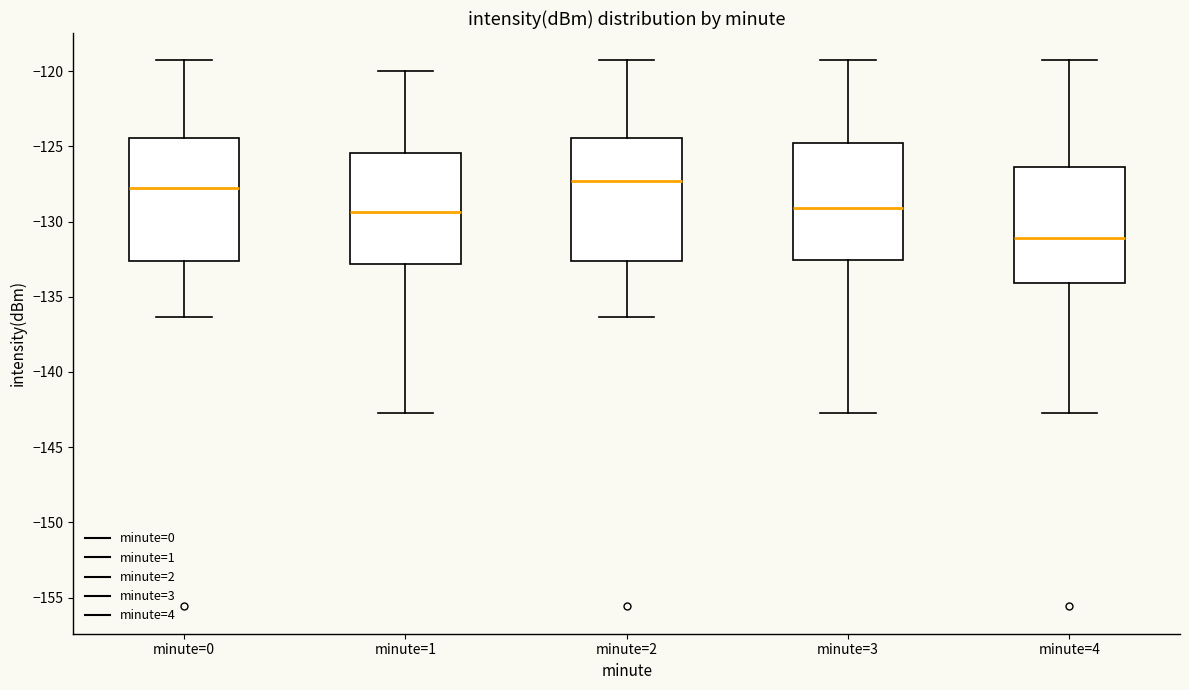

Where is the lower edge of the box for minute=2 on the y-axis? The values are not printed on the chart, so give them approximately, as read against the axis.

-132.5